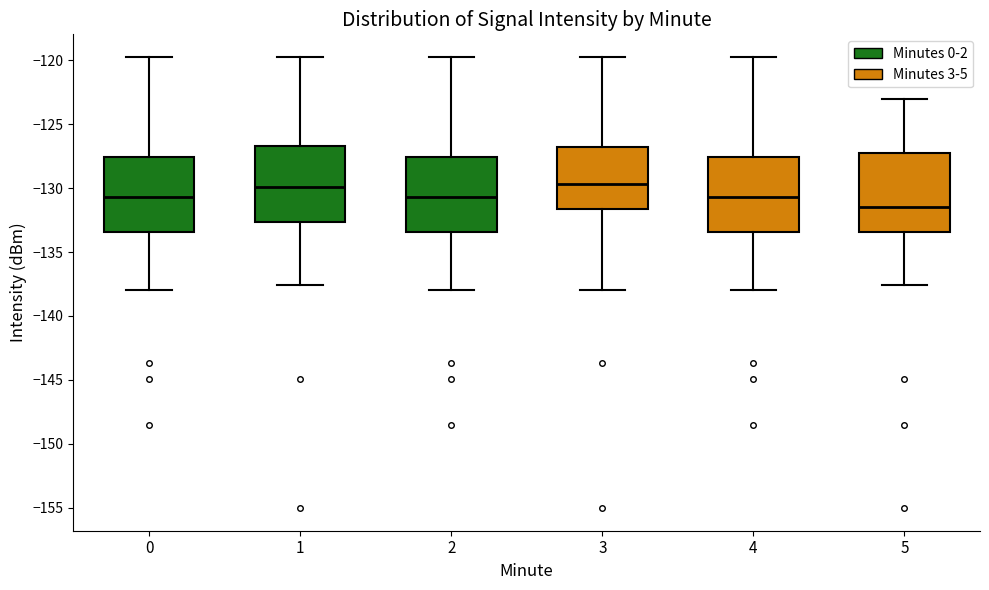

Where does the upper whisker of the box at x = 3 end on the y-axis? The values are not printed on the chart, so give them approximately, as read against the axis.

-119.5